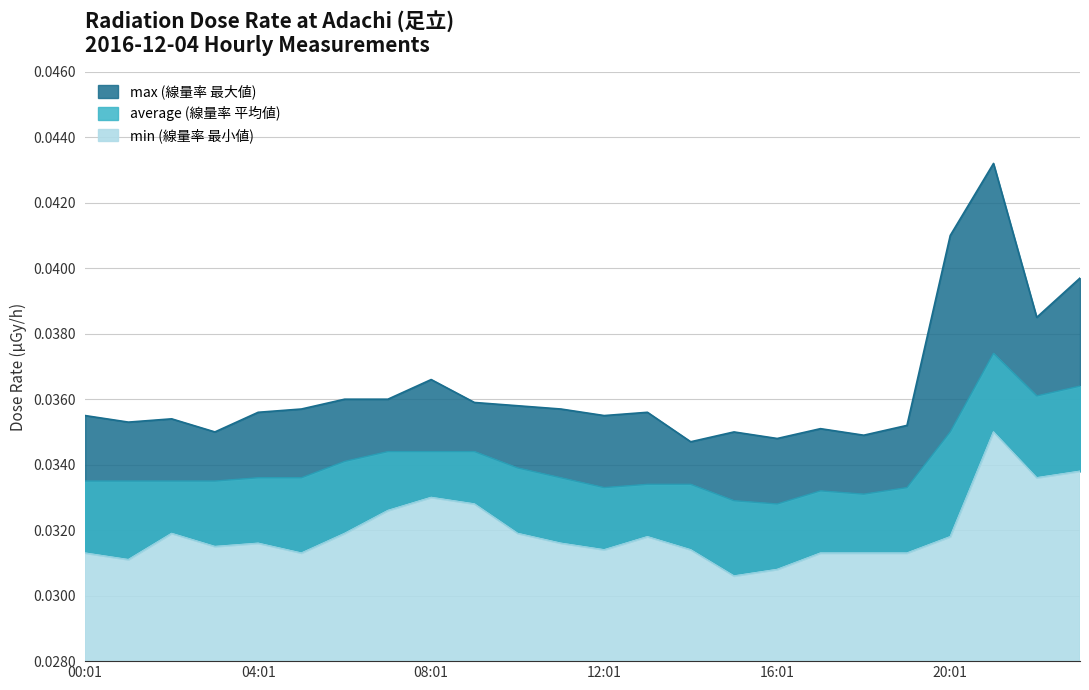

List the series in order of their overall mean, highest first.

max, average, min